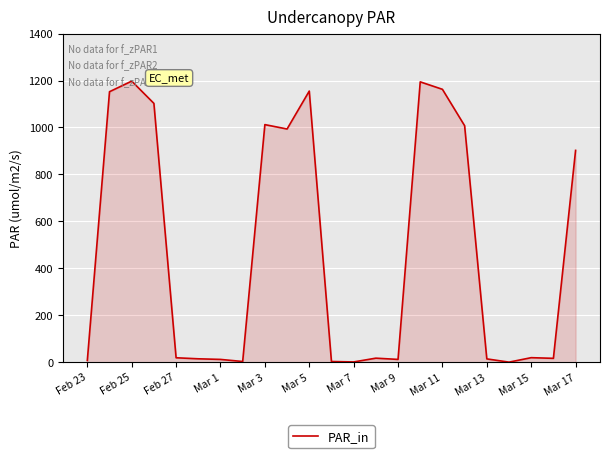

What is the maximum value shown in the chart?

1197.5